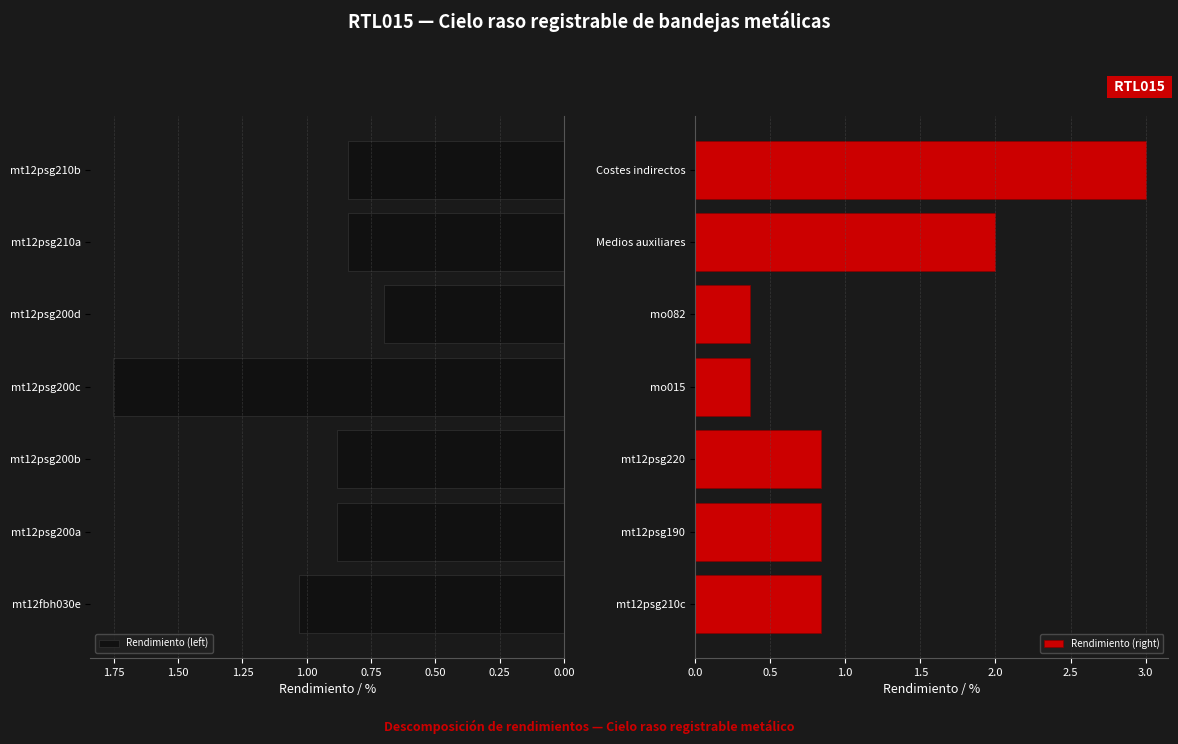

What is the average value of the Rendimiento (right) series?

1.2